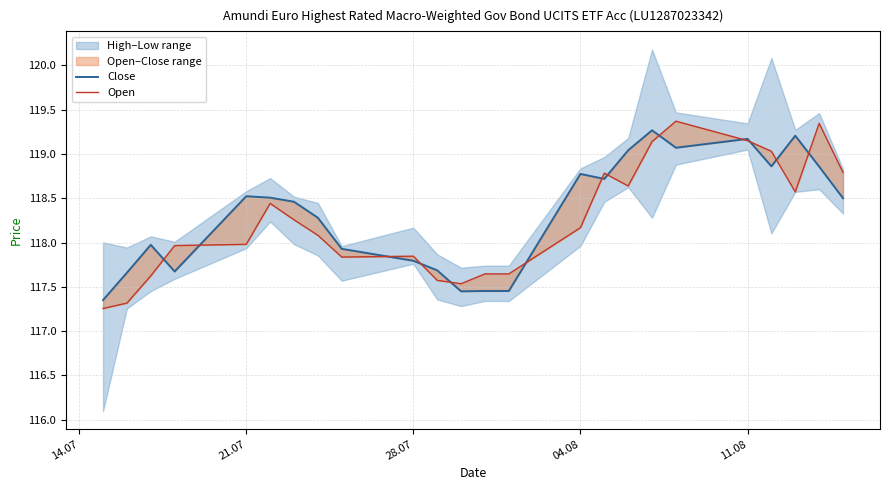

Reading right to left, transcribe all the data shown in this chart.

Close: 118.5	118.9	119.2	118.9	119.2	119.1	119.3	119.0	118.7	118.8	117.5	117.5	117.4	117.7	117.8	117.9	118.3	118.5	118.5	118.5	117.7	118.0	117.7	117.3
Open: 118.8	119.3	118.6	119.0	119.2	119.4	119.1	118.6	118.8	118.2	117.6	117.6	117.5	117.6	117.8	117.8	118.1	118.3	118.4	118.0	118.0	117.6	117.3	117.3